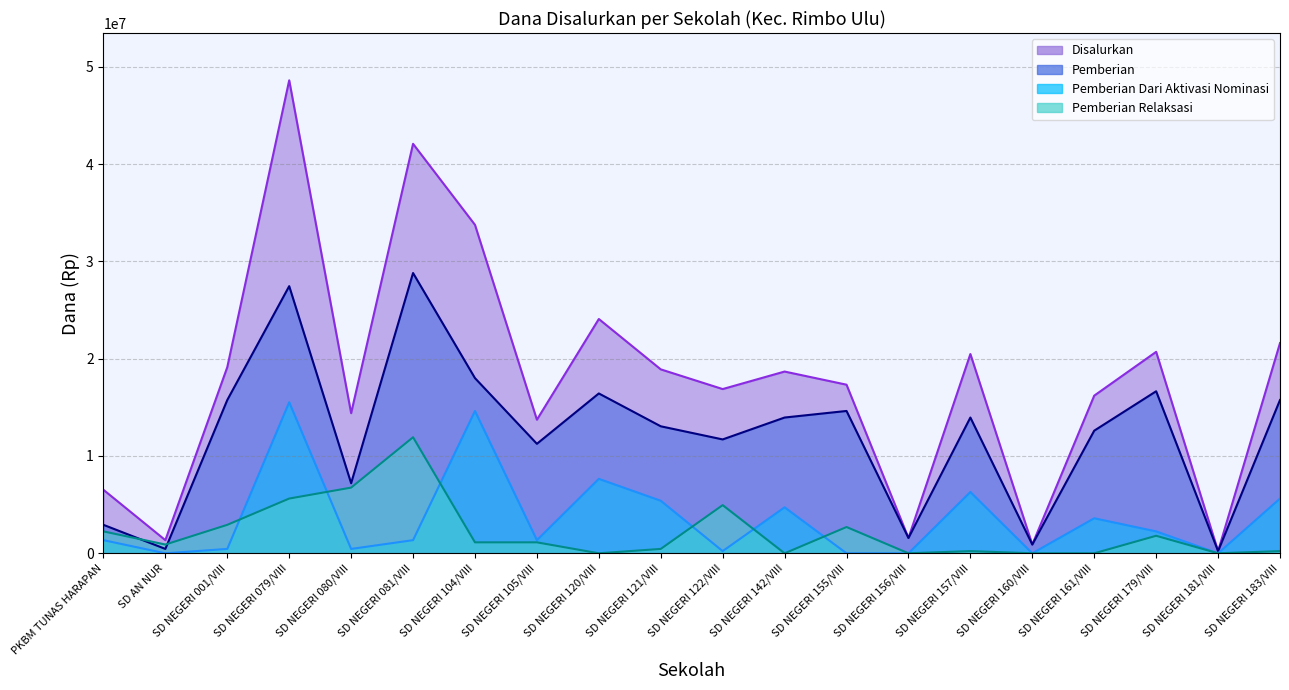

Reading left to right, what are all the values shown in this chart?

Disalurkan: PKBM TUNAS HARAPAN=6525000	SD AN NUR=1350000	SD NEGERI 001/VIII=19125000	SD NEGERI 079/VIII=48600000	SD NEGERI 080/VIII=14400000	SD NEGERI 081/VIII=42075000	SD NEGERI 104/VIII=33750000	SD NEGERI 105/VIII=13725000	SD NEGERI 120/VIII=24075000	SD NEGERI 121/VIII=18900000	SD NEGERI 122/VIII=16875000	SD NEGERI 142/VIII=18675000	SD NEGERI 155/VIII=17325000	SD NEGERI 156/VIII=1575000	SD NEGERI 157/VIII=20475000	SD NEGERI 160/VIII=900000	SD NEGERI 161/VIII=16200000	SD NEGERI 179/VIII=20700000	SD NEGERI 181/VIII=225000	SD NEGERI 183/VIII=21600000
Pemberian: PKBM TUNAS HARAPAN=2925000	SD AN NUR=450000	SD NEGERI 001/VIII=15750000	SD NEGERI 079/VIII=27450000	SD NEGERI 080/VIII=7200000	SD NEGERI 081/VIII=28800000	SD NEGERI 104/VIII=18000000	SD NEGERI 105/VIII=11250000	SD NEGERI 120/VIII=16425000	SD NEGERI 121/VIII=13050000	SD NEGERI 122/VIII=11700000	SD NEGERI 142/VIII=13950000	SD NEGERI 155/VIII=14625000	SD NEGERI 156/VIII=1575000	SD NEGERI 157/VIII=13950000	SD NEGERI 160/VIII=900000	SD NEGERI 161/VIII=12600000	SD NEGERI 179/VIII=16650000	SD NEGERI 181/VIII=225000	SD NEGERI 183/VIII=15750000
Pemberian Dari Aktivasi Nominasi: PKBM TUNAS HARAPAN=1350000	SD AN NUR=0	SD NEGERI 001/VIII=450000	SD NEGERI 079/VIII=15525000	SD NEGERI 080/VIII=450000	SD NEGERI 081/VIII=1350000	SD NEGERI 104/VIII=14625000	SD NEGERI 105/VIII=1350000	SD NEGERI 120/VIII=7650000	SD NEGERI 121/VIII=5400000	SD NEGERI 122/VIII=225000	SD NEGERI 142/VIII=4725000	SD NEGERI 155/VIII=0	SD NEGERI 156/VIII=0	SD NEGERI 157/VIII=6300000	SD NEGERI 160/VIII=0	SD NEGERI 161/VIII=3600000	SD NEGERI 179/VIII=2250000	SD NEGERI 181/VIII=0	SD NEGERI 183/VIII=5625000
Pemberian Relaksasi: PKBM TUNAS HARAPAN=2250000	SD AN NUR=900000	SD NEGERI 001/VIII=2925000	SD NEGERI 079/VIII=5625000	SD NEGERI 080/VIII=6750000	SD NEGERI 081/VIII=11925000	SD NEGERI 104/VIII=1125000	SD NEGERI 105/VIII=1125000	SD NEGERI 120/VIII=0	SD NEGERI 121/VIII=450000	SD NEGERI 122/VIII=4950000	SD NEGERI 142/VIII=0	SD NEGERI 155/VIII=2700000	SD NEGERI 156/VIII=0	SD NEGERI 157/VIII=225000	SD NEGERI 160/VIII=0	SD NEGERI 161/VIII=0	SD NEGERI 179/VIII=1800000	SD NEGERI 181/VIII=0	SD NEGERI 183/VIII=225000